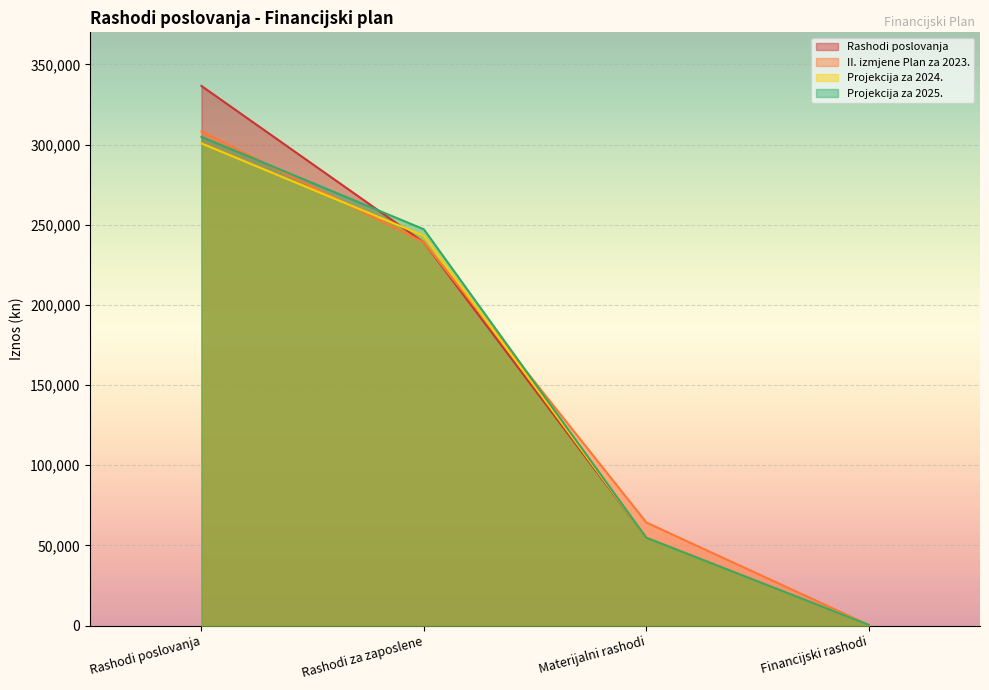

What is the value of the Projekcija za 2024. point at the 2nd from the left?

243081.6